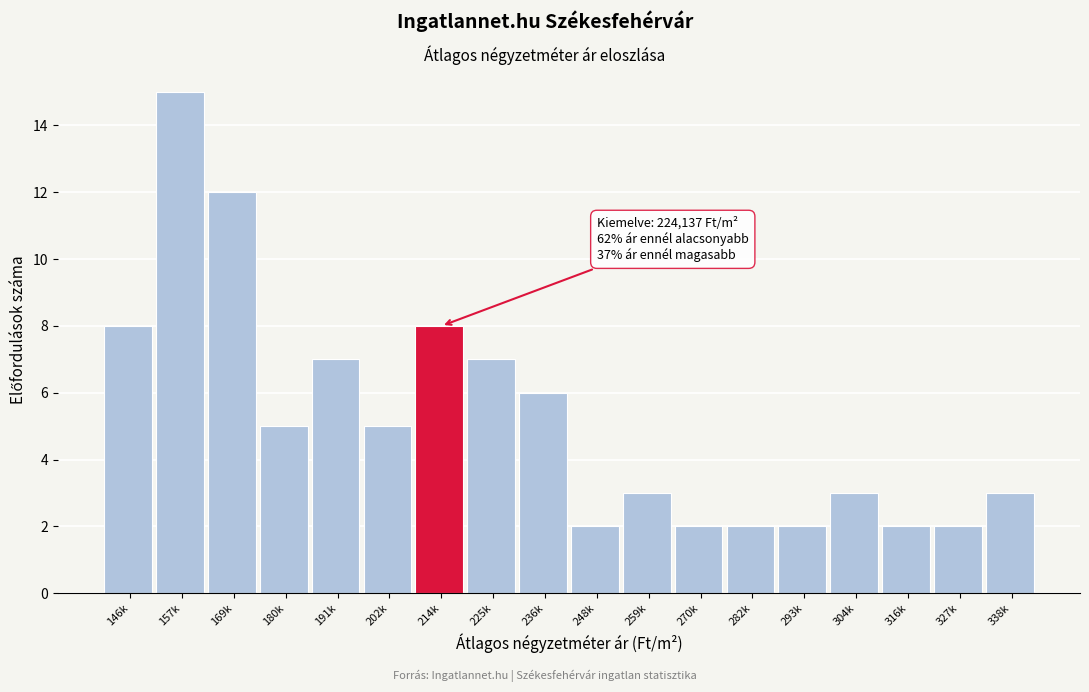

Reading right to left, extract all data points from this chart.

338k=3	327k=2	316k=2	304k=3	293k=2	282k=2	270k=2	259k=3	248k=2	236k=6	225k=7	214k=8	202k=5	191k=7	180k=5	169k=12	157k=15	146k=8